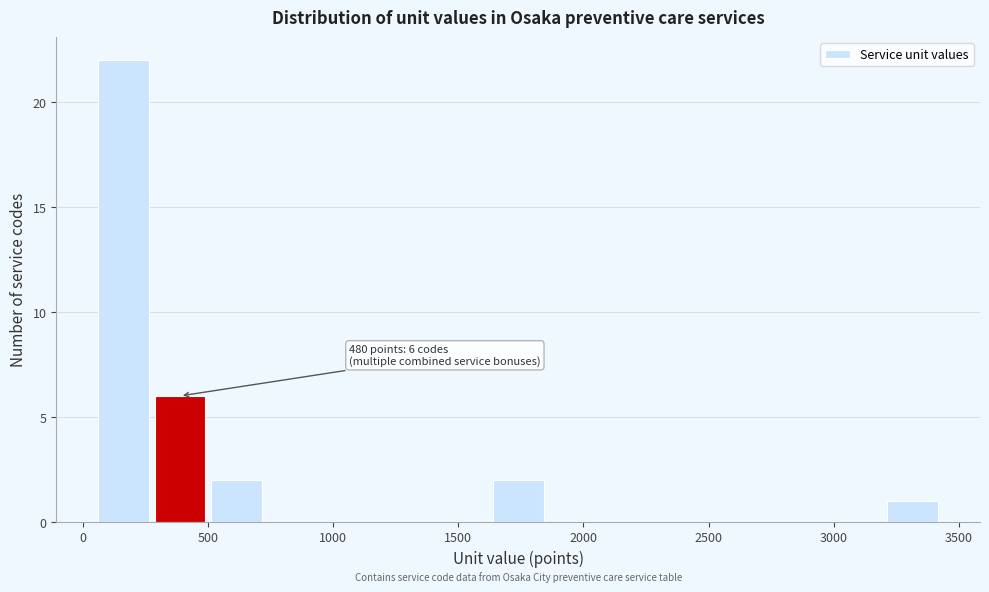

Which range on the x-axis has the tallest bar?

50 to 300